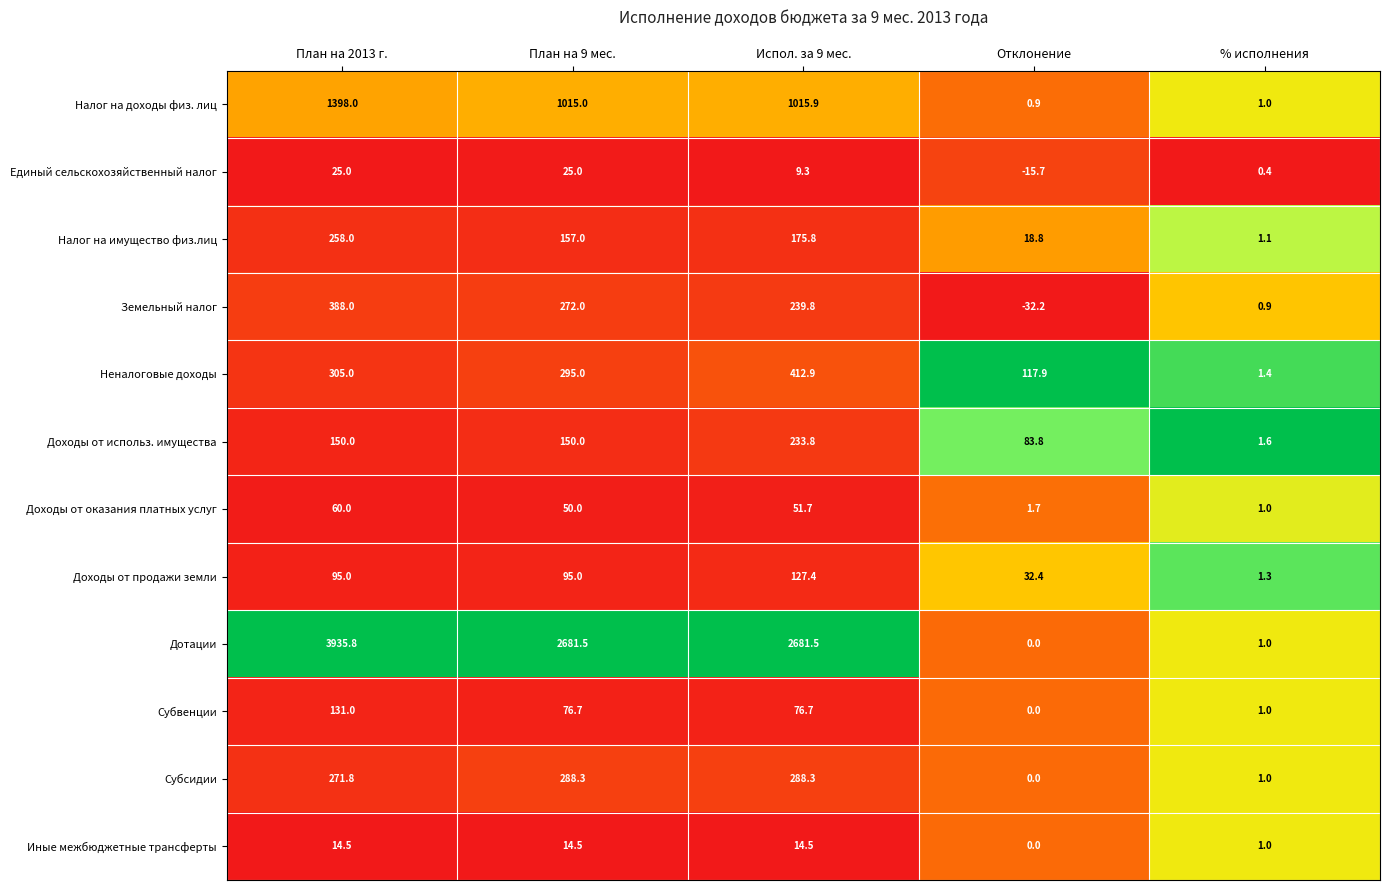

Between Испол. за 9 мес. and % исполнения, which series saw the biggest shift?

Дотации